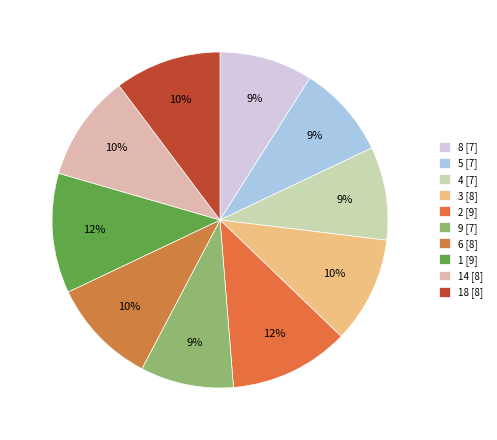

How many slices are in this pie chart?

10